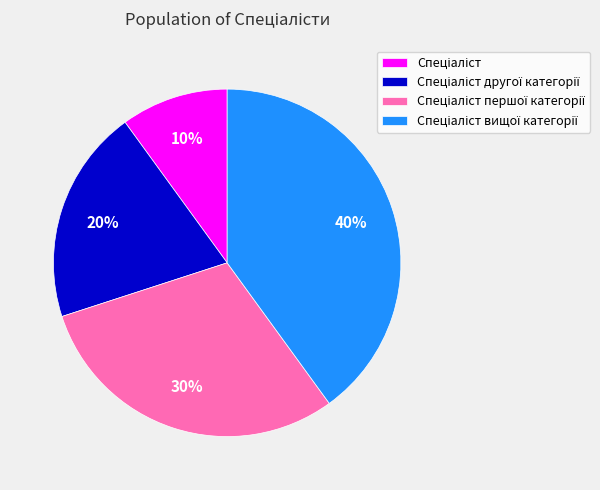

To the nearest percent, what is the average slice percentage?

25%